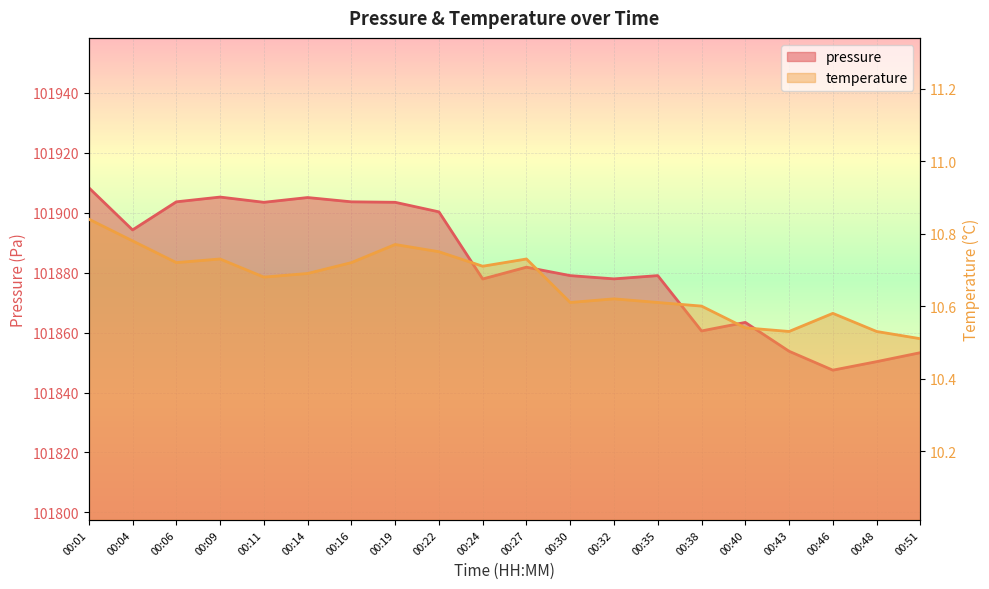

What is the value of the pressure point at the 13th from the left?

101877.9